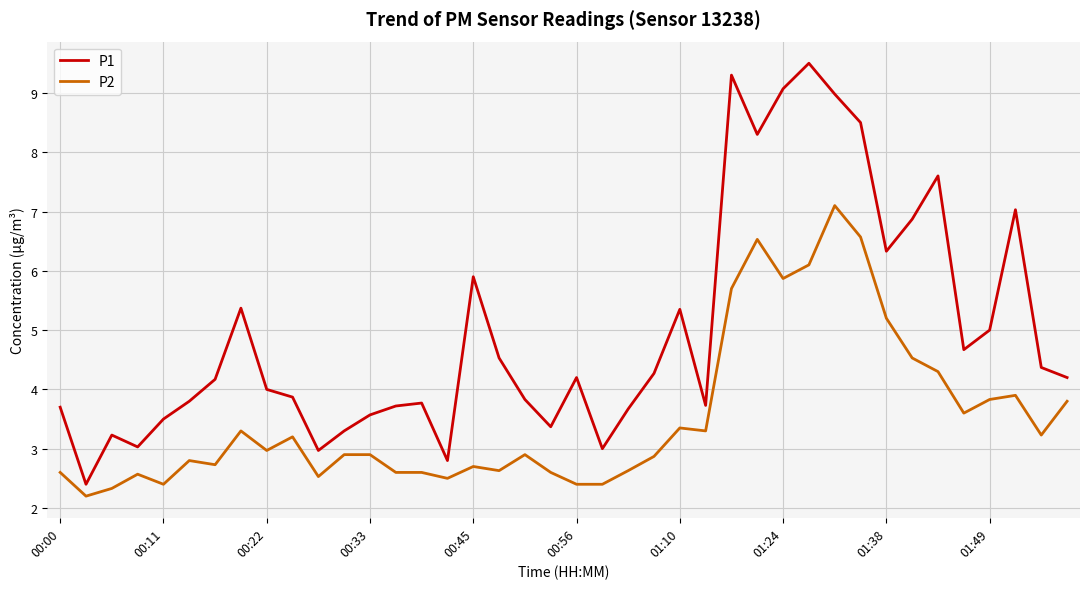

Which series has the largest total across all categories?

P1